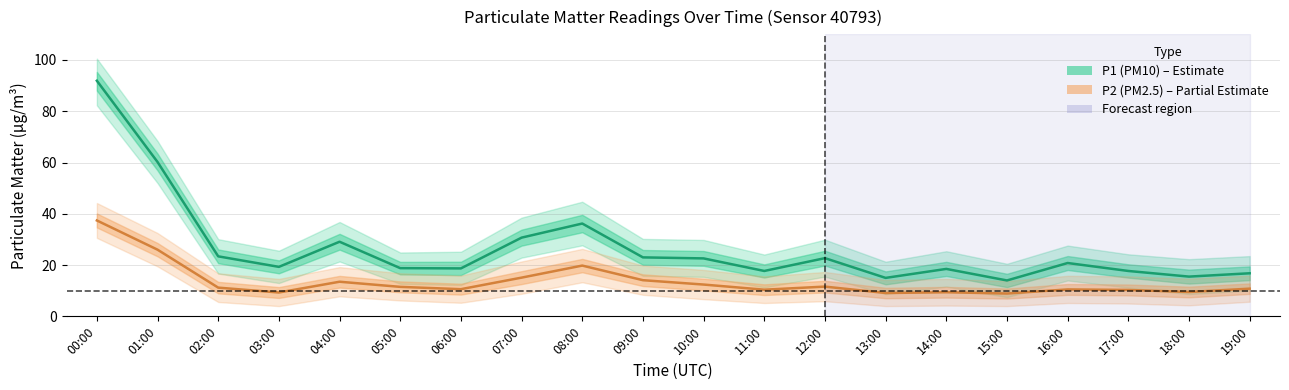

Is the value of P1 (PM10) at 11:00 greater than the value of P2 (PM2.5) at 03:00?

Yes